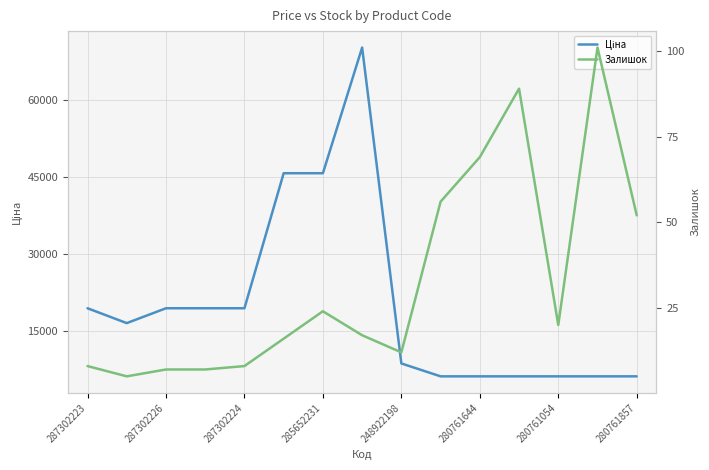

Is the value of Залишок at 280761857 greater than the value of Ціна at 287302224?

No